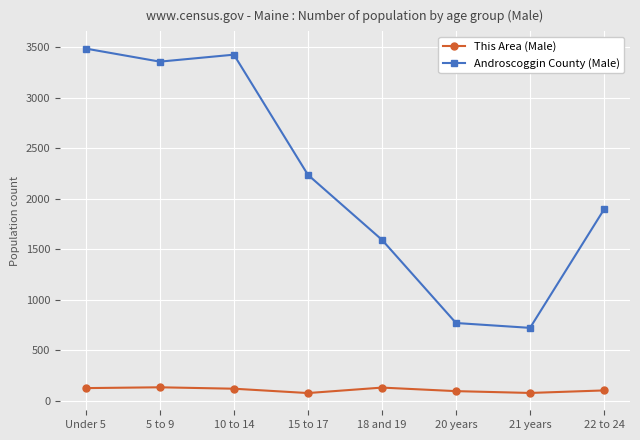

What is the value of the Androscoggin County (Male) point at the 8th from the left?

1896